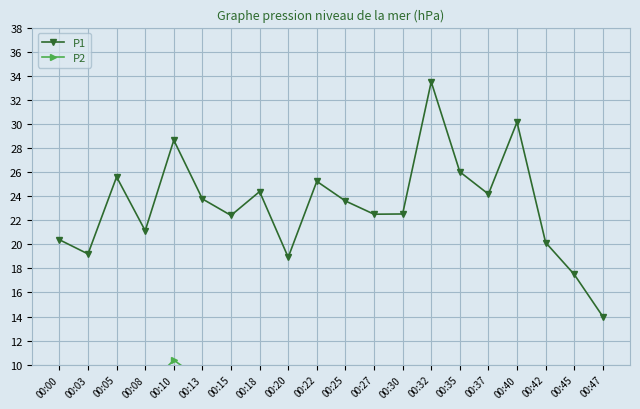

What is the sum of the P2 values at 00:37 and 00:22?

16.7